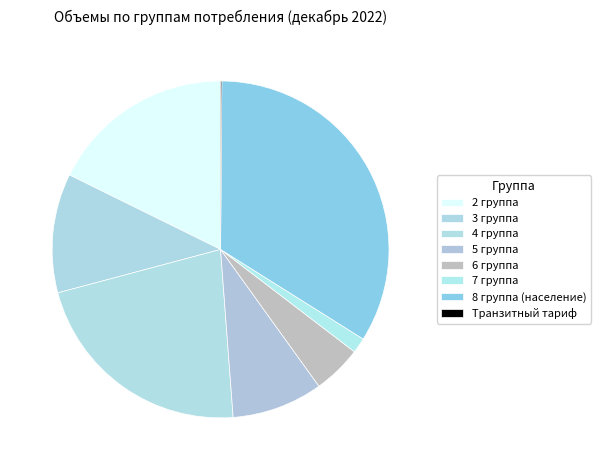

Which slice is the largest?

8 группа (население)